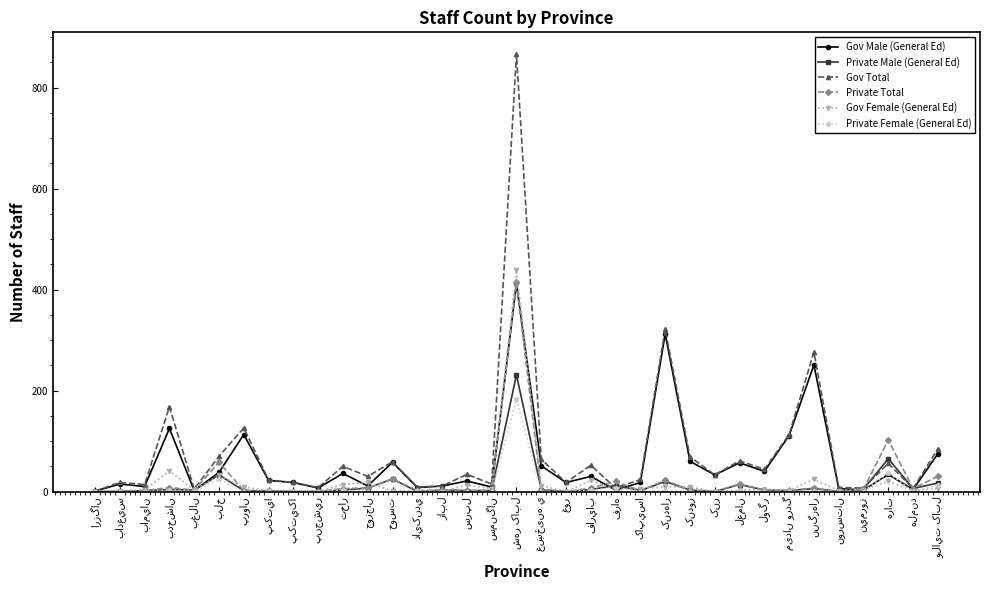

Which series has the widest spread of values?

Gov Total